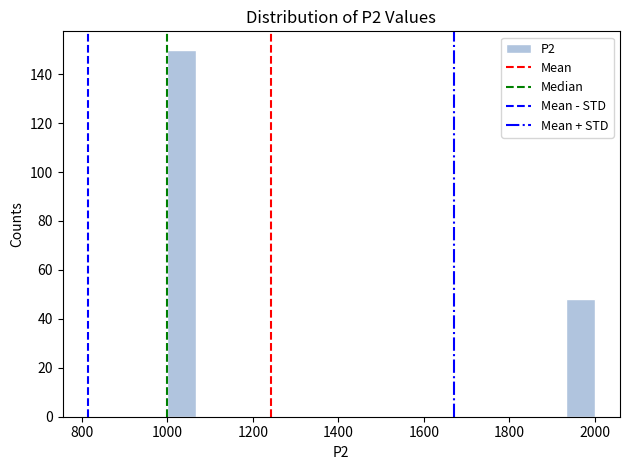

Read against the x-axis, roughly where is the centre of the tallest bar?

1040